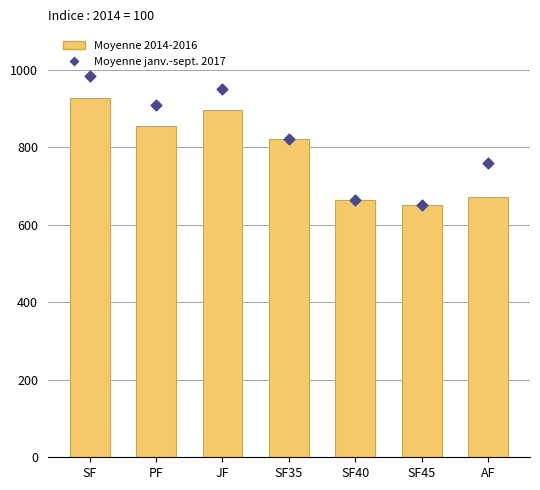

At which category is the sum across all series the highest?

SF